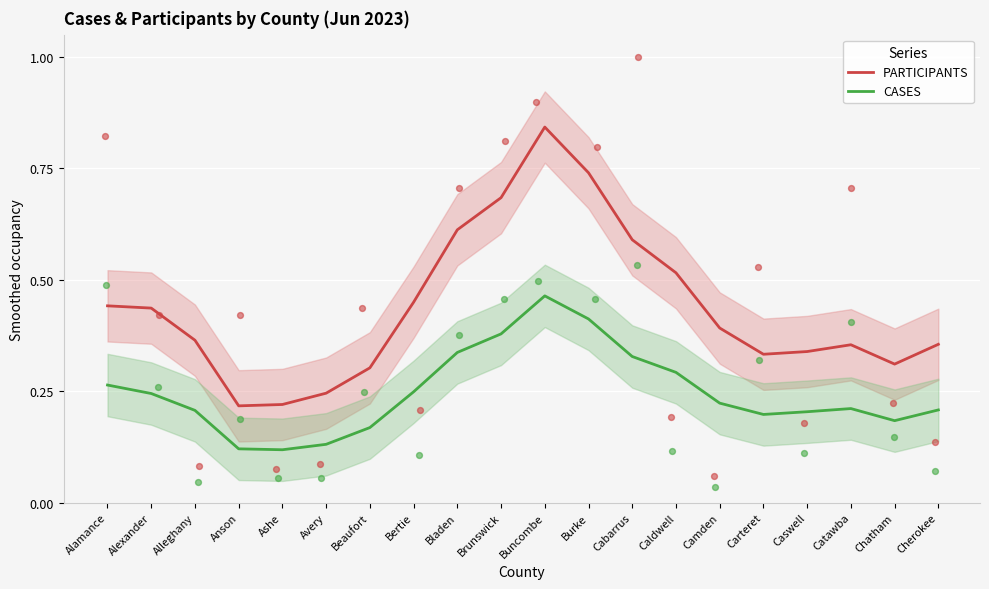

Which series has the largest Y range (max minus min)?

PARTICIPANTS